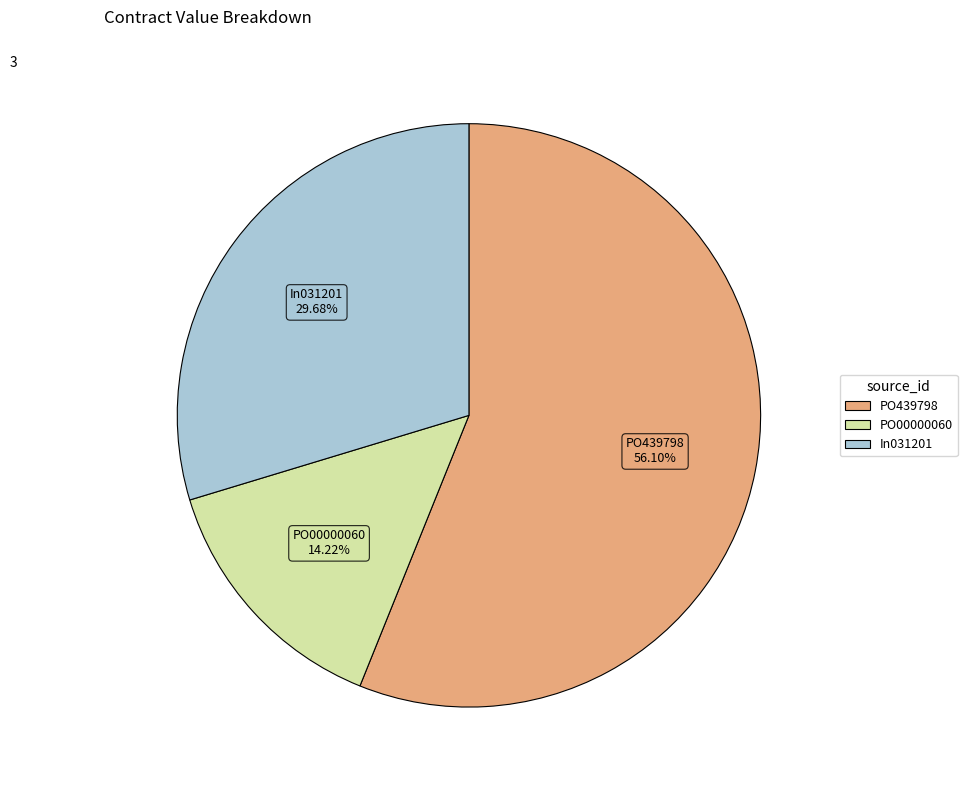

To the nearest percent, what is the combined percentage of In031201 and PO00000060?

44%